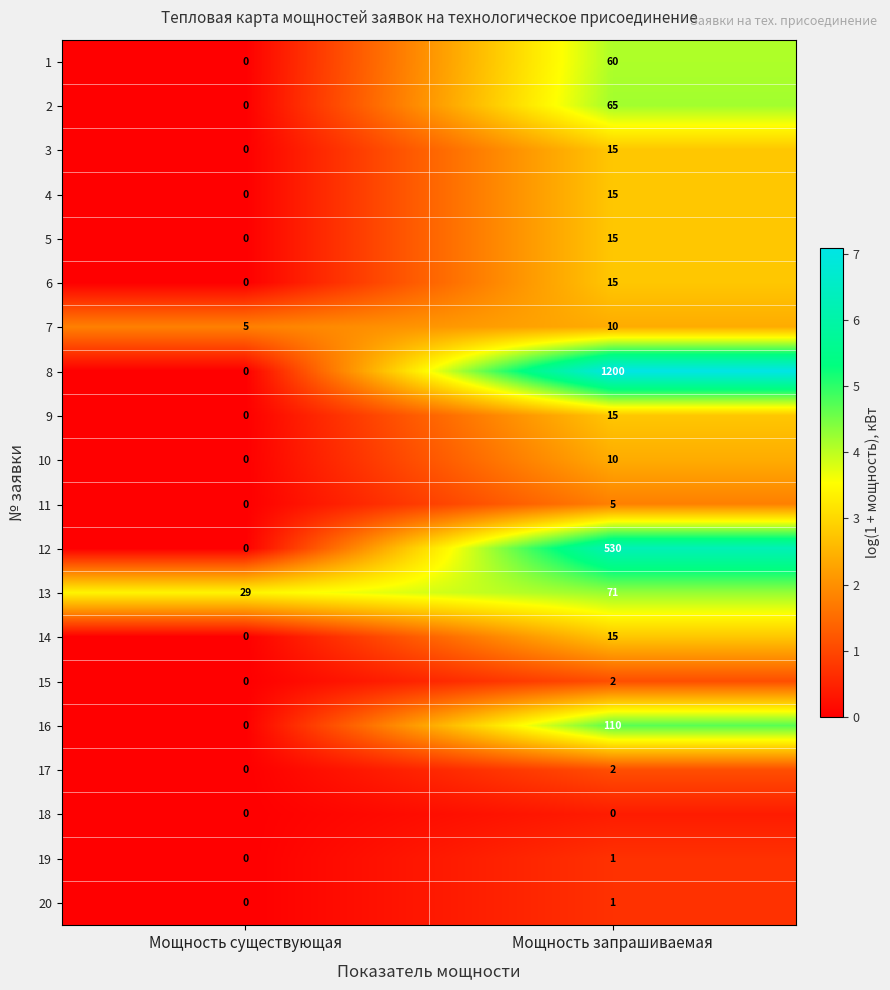

Where is 10 nearest to the value 5?

Мощность существующая